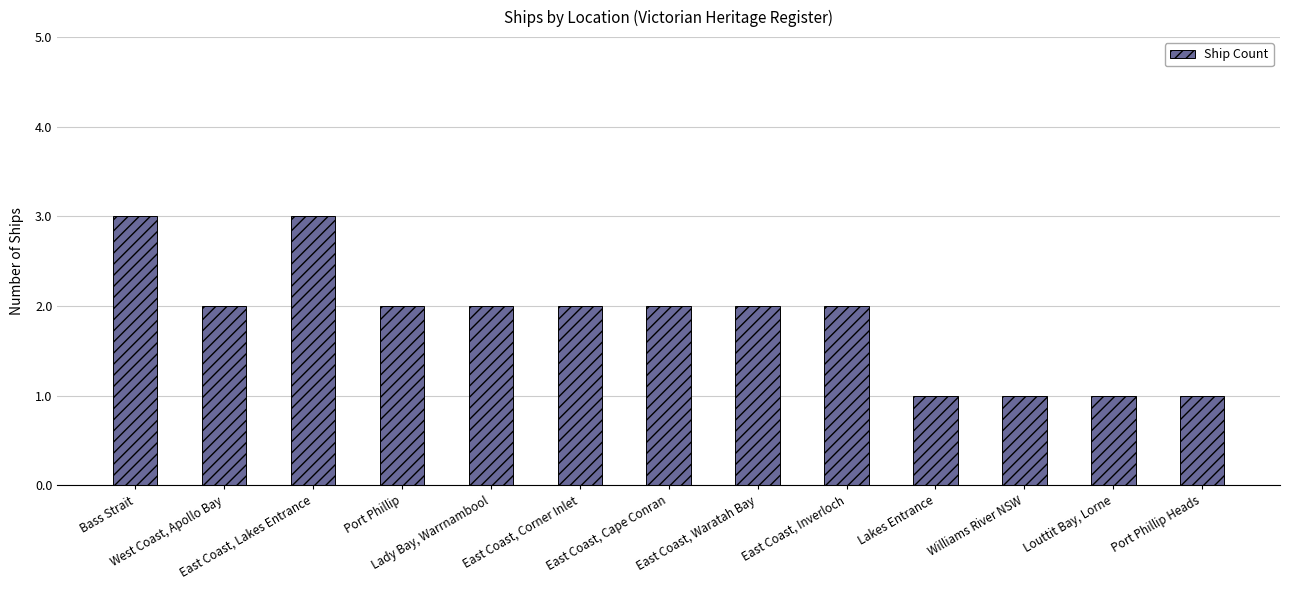

What is the difference between the maximum and minimum values?

2